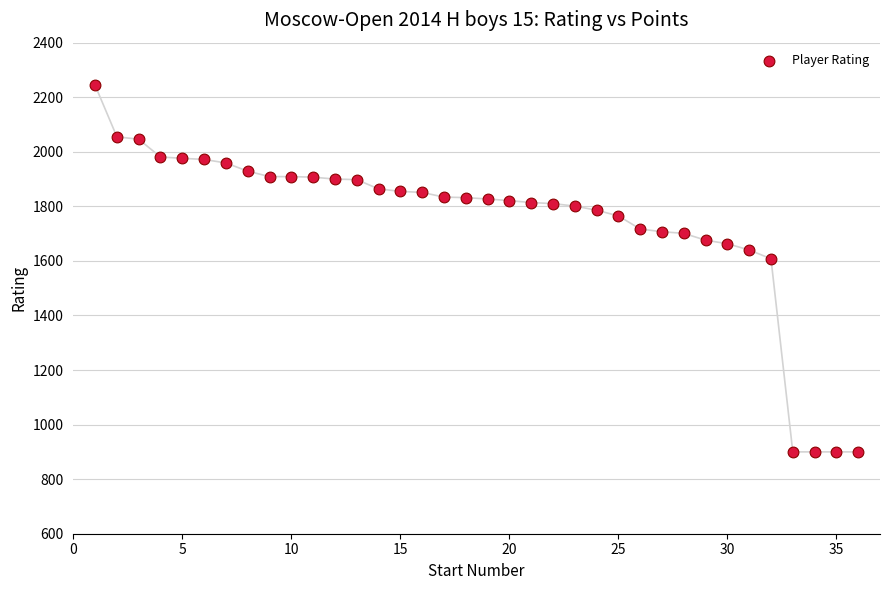

What Y value in the scatter plot is closest to 1572?

1608